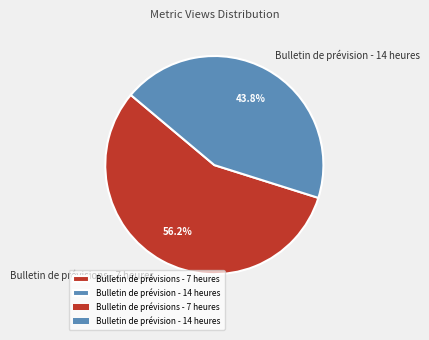

What percentage is the Bulletin de prévision - 14 heures slice, to the nearest percent?

44%